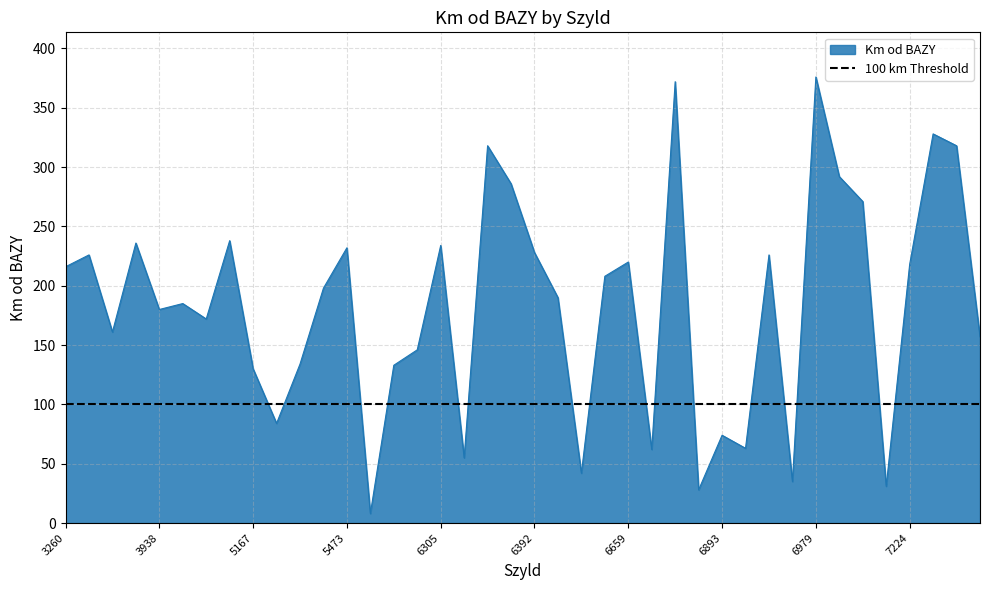

Reading left to right, transcribe all the data shown in this chart.

216	226	161	236	180	185	172	238	130	84	134	198	232	8	133	146	234	55	318	286	228	190	42	208	220	62	372	28	74	63	226	35	376	292	271	31	218	328	318	157